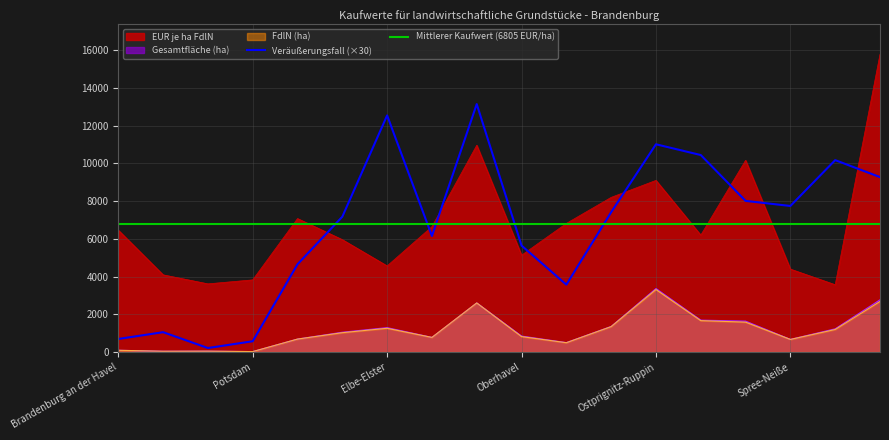

True or false: Gesamtfläche (ha) and EUR je ha FdlN intersect in this chart.

False